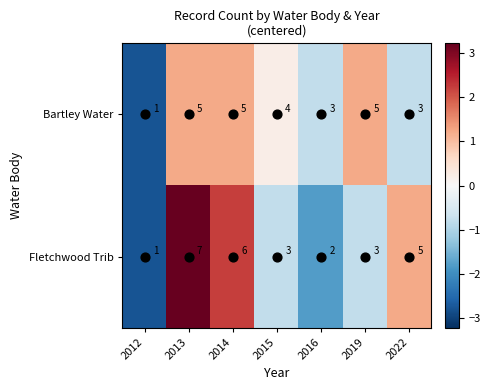

How many values in the Fletchwood Trib series are below 3?

2